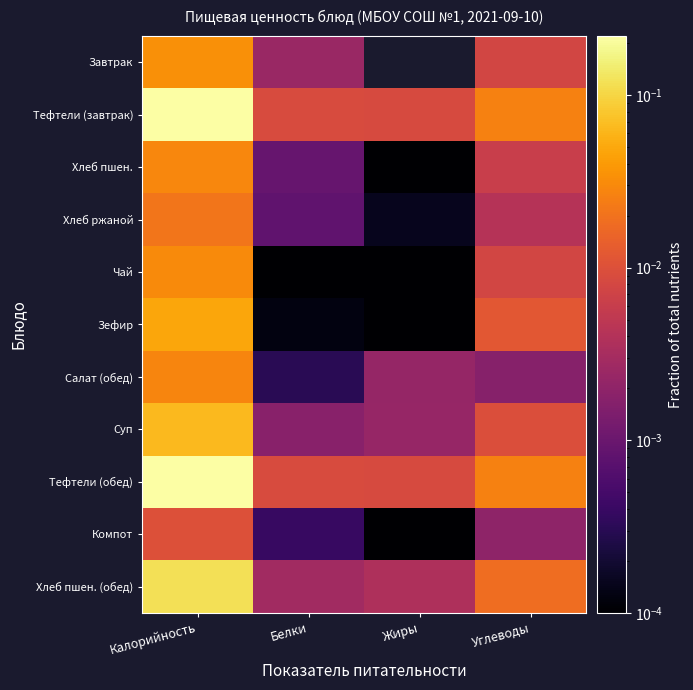

What is the maximum value shown in the chart?

0.2